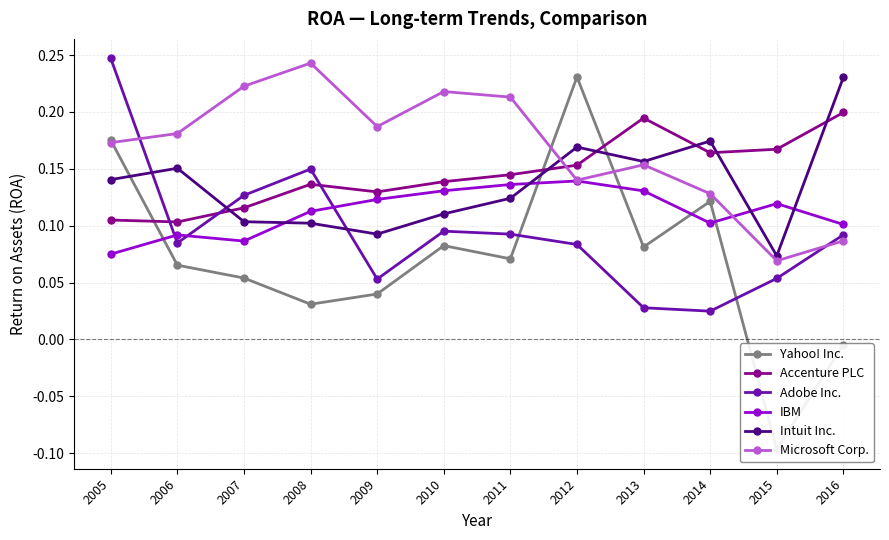

Does the chart have visible grid lines?

Yes